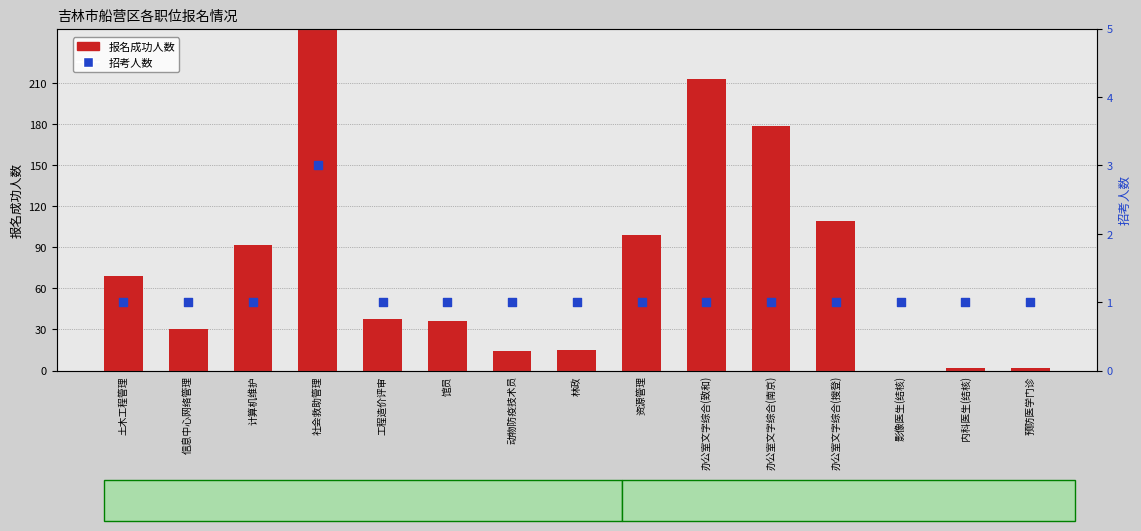

What are all the series names shown in the legend?

报名成功人数, 招考人数